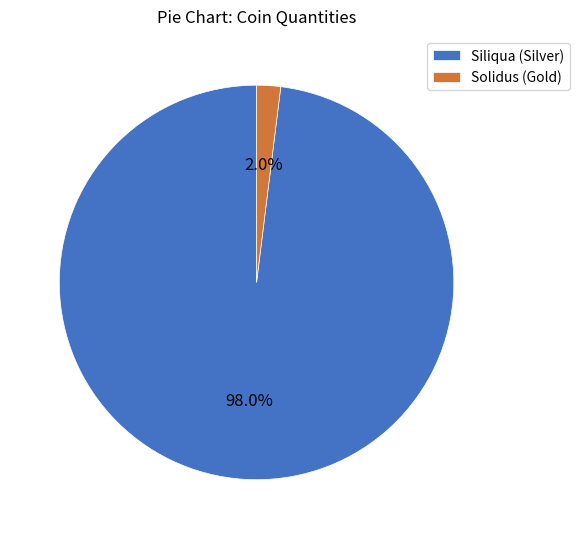

How many slices are in this pie chart?

2